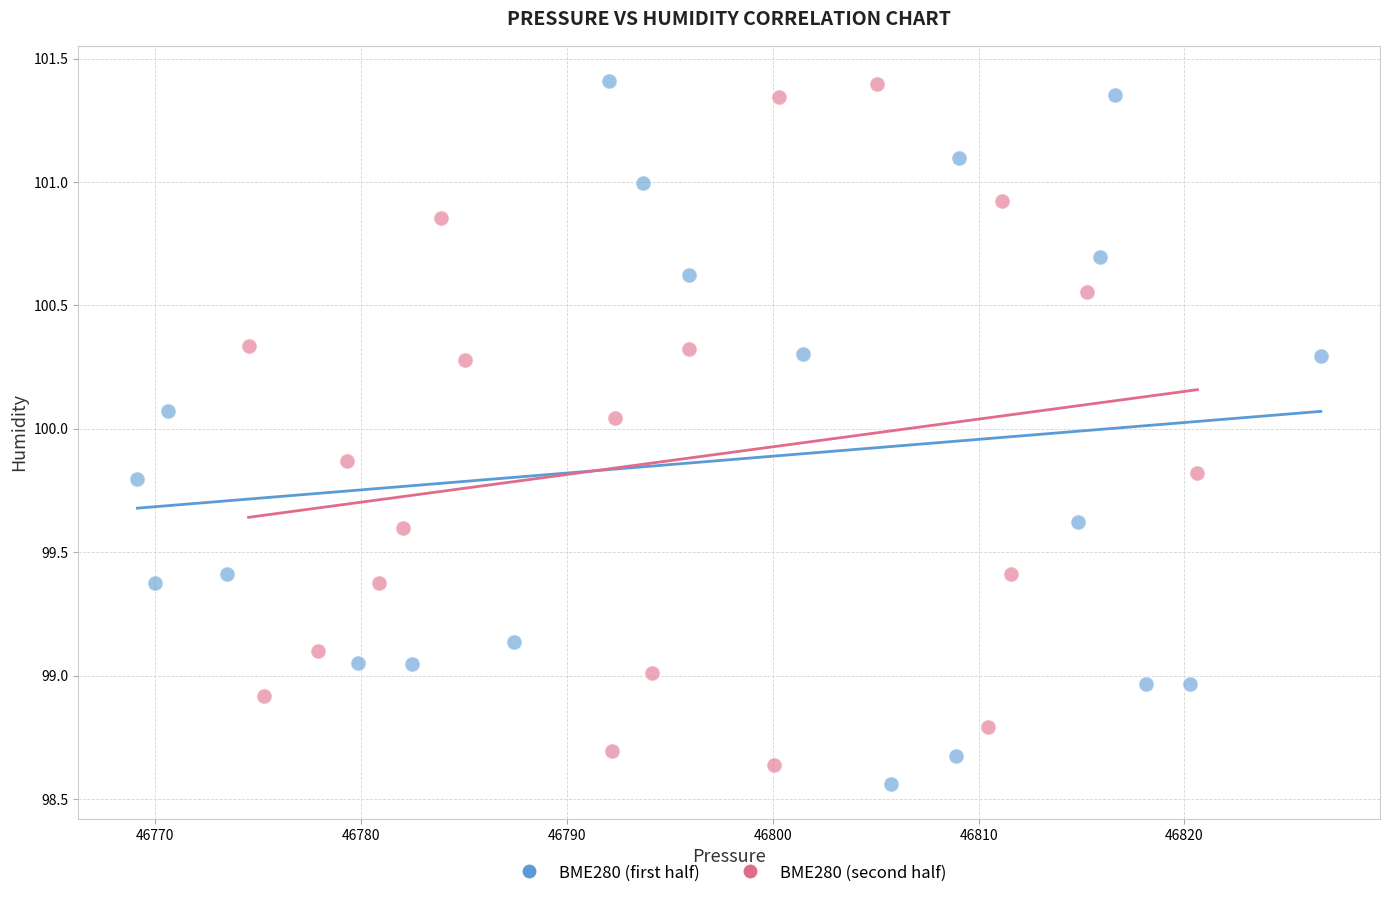

What are all the series names shown in the legend?

BME280 (first half), BME280 (second half)